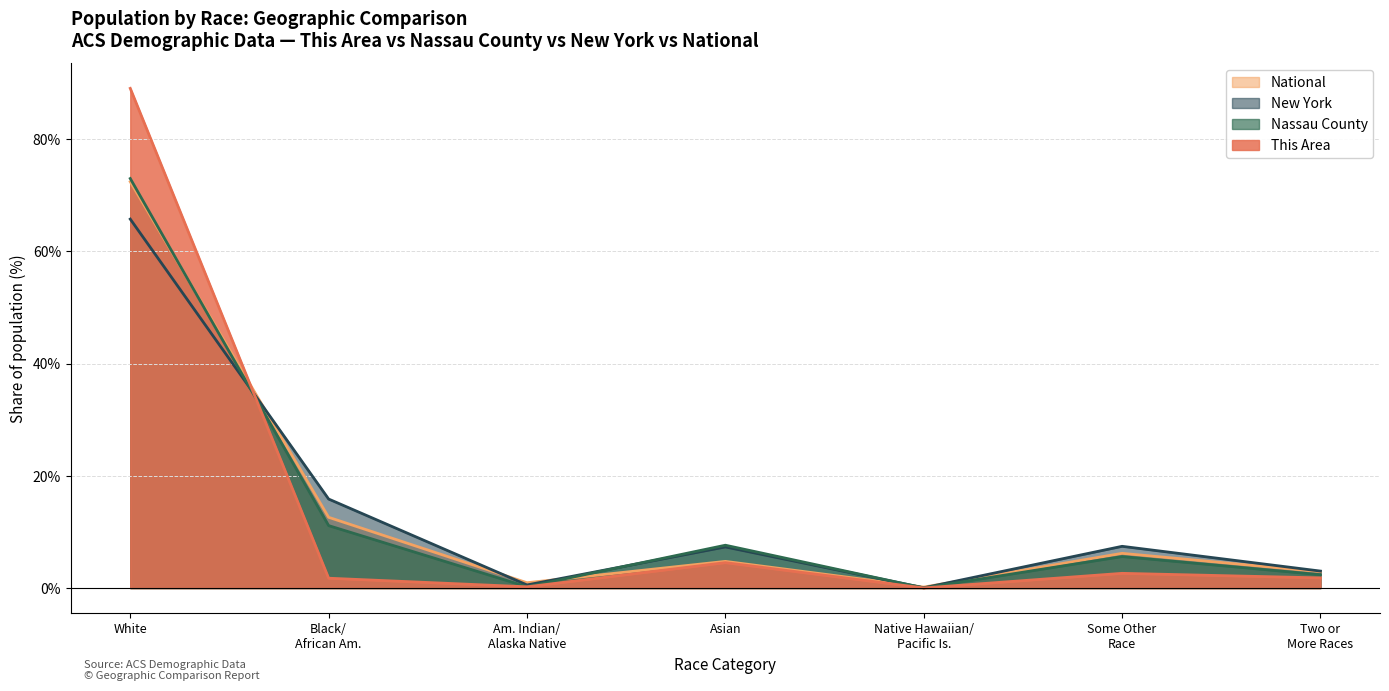

What position from the right is Asian?

4